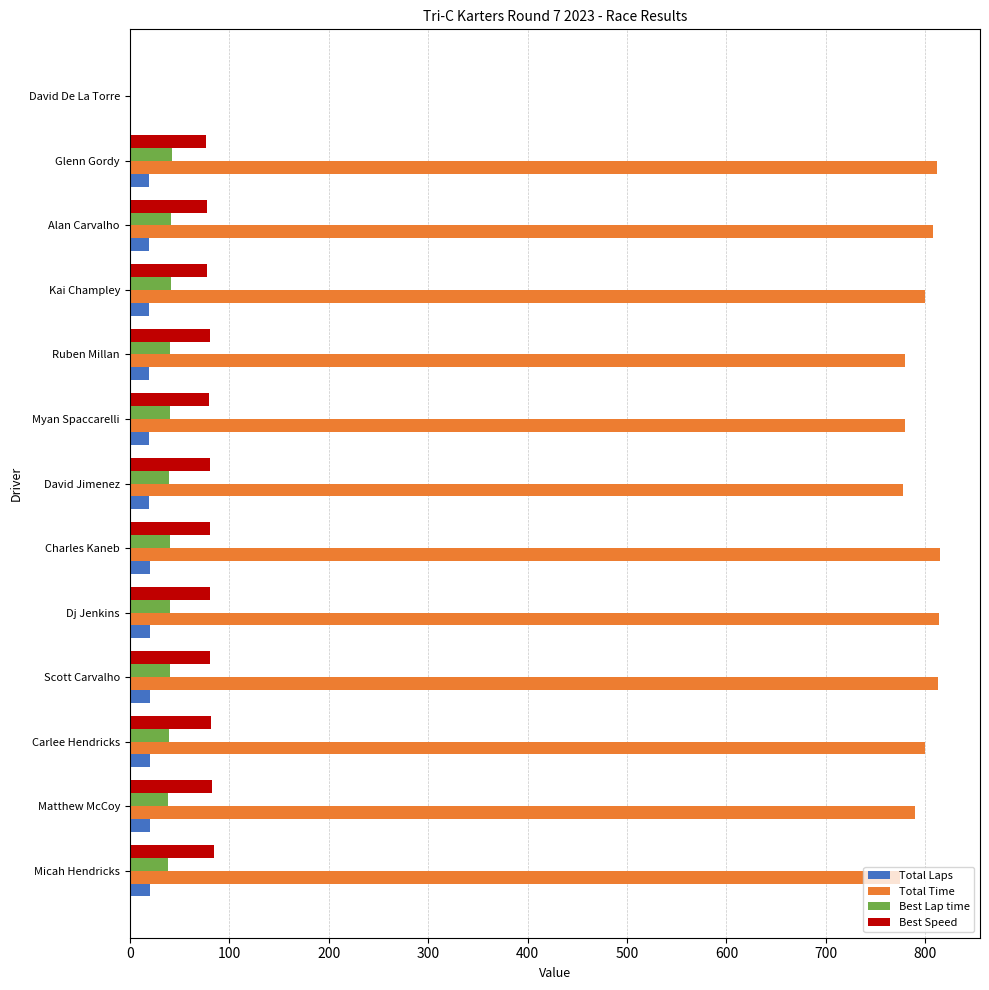

Between Micah Hendricks and David De La Torre, which series saw the biggest shift?

Total Time